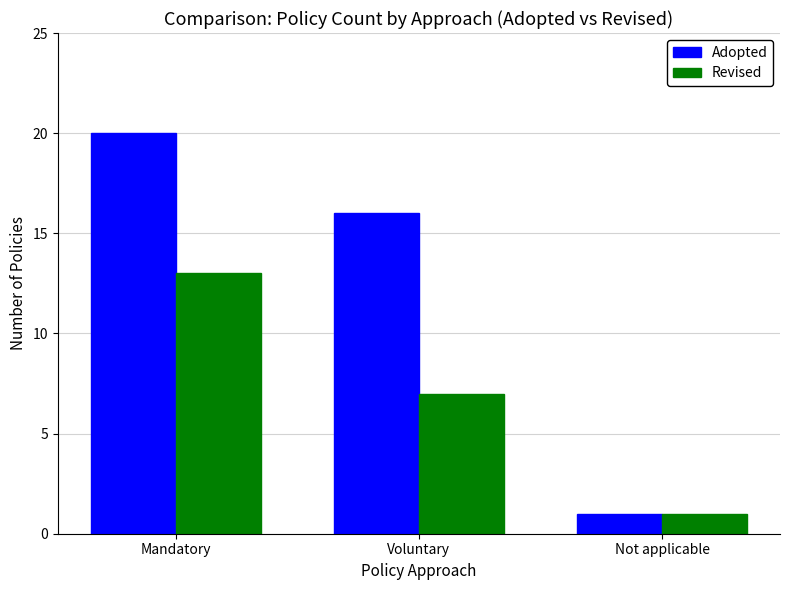

Rank the series by their maximum value, from lowest to highest.

Revised, Adopted